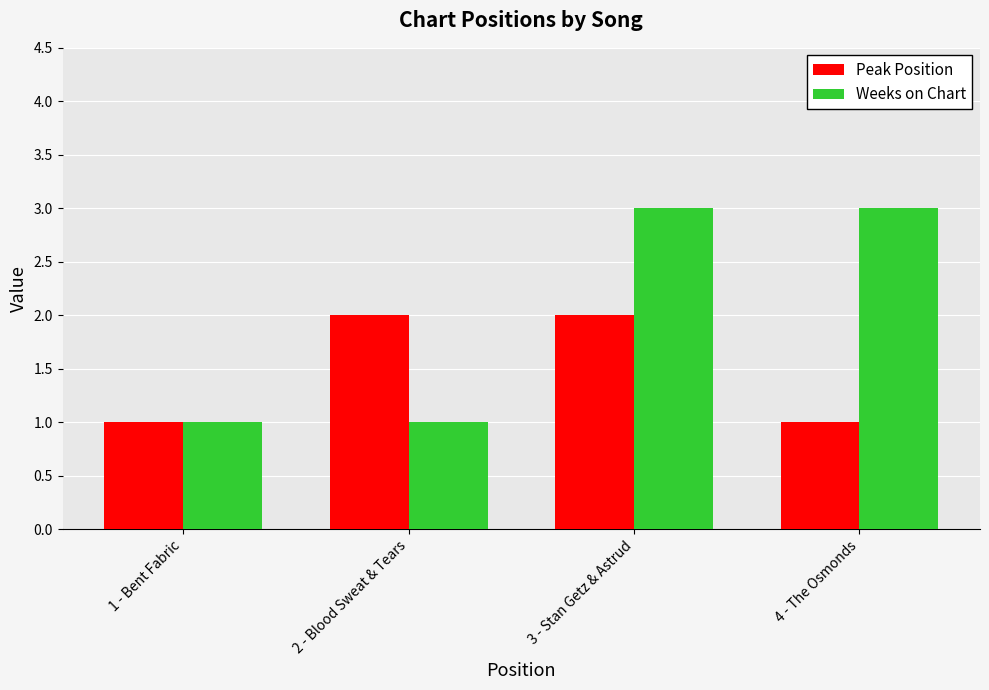

What is the difference between the maximum and minimum values in the Peak Position series?

1